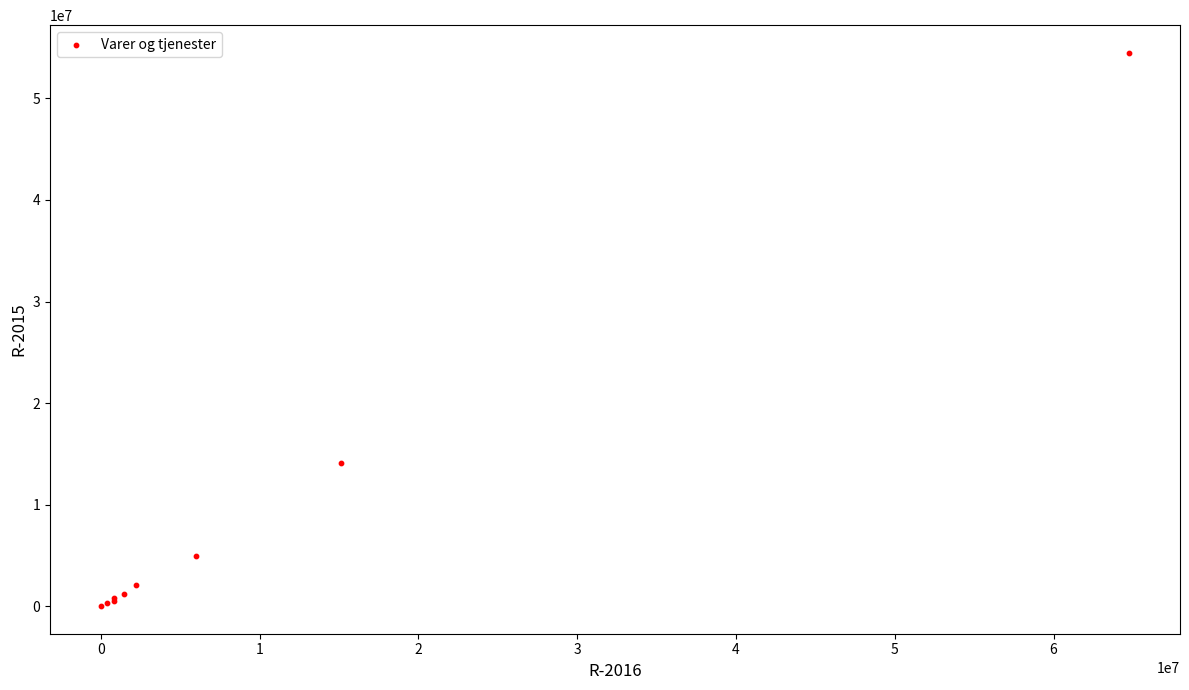

What Y value in the scatter plot is closest to 27257770?

14141612.0